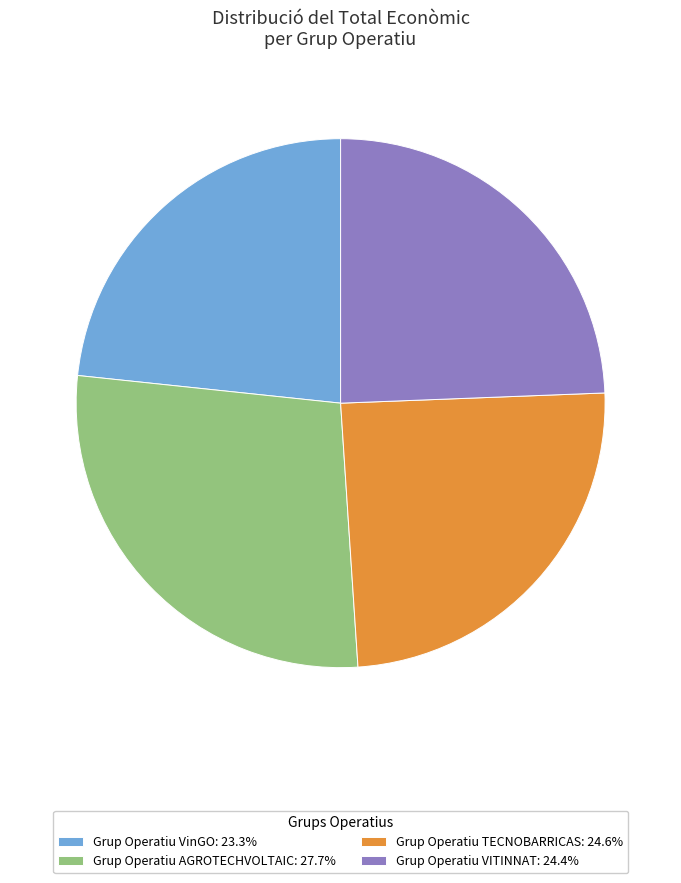

Does any single category account for the majority?

No